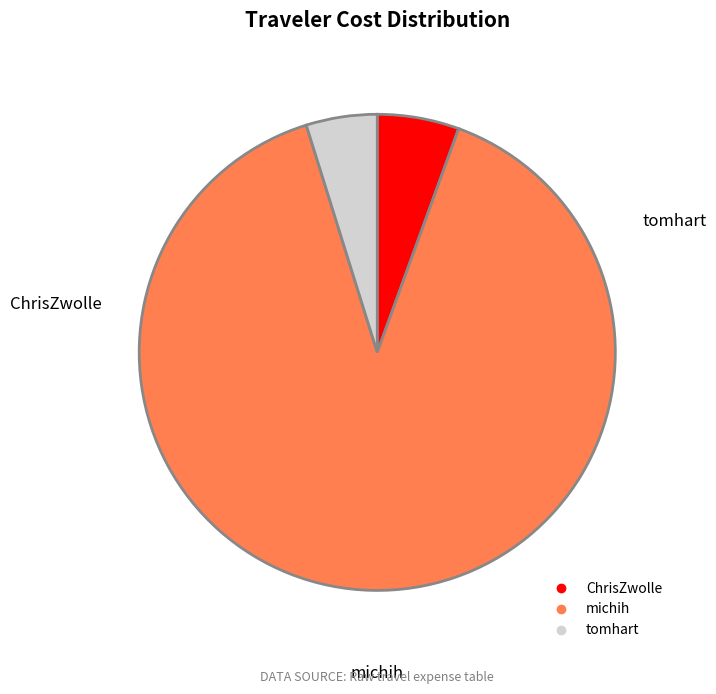

How many segments does this pie chart have?

3